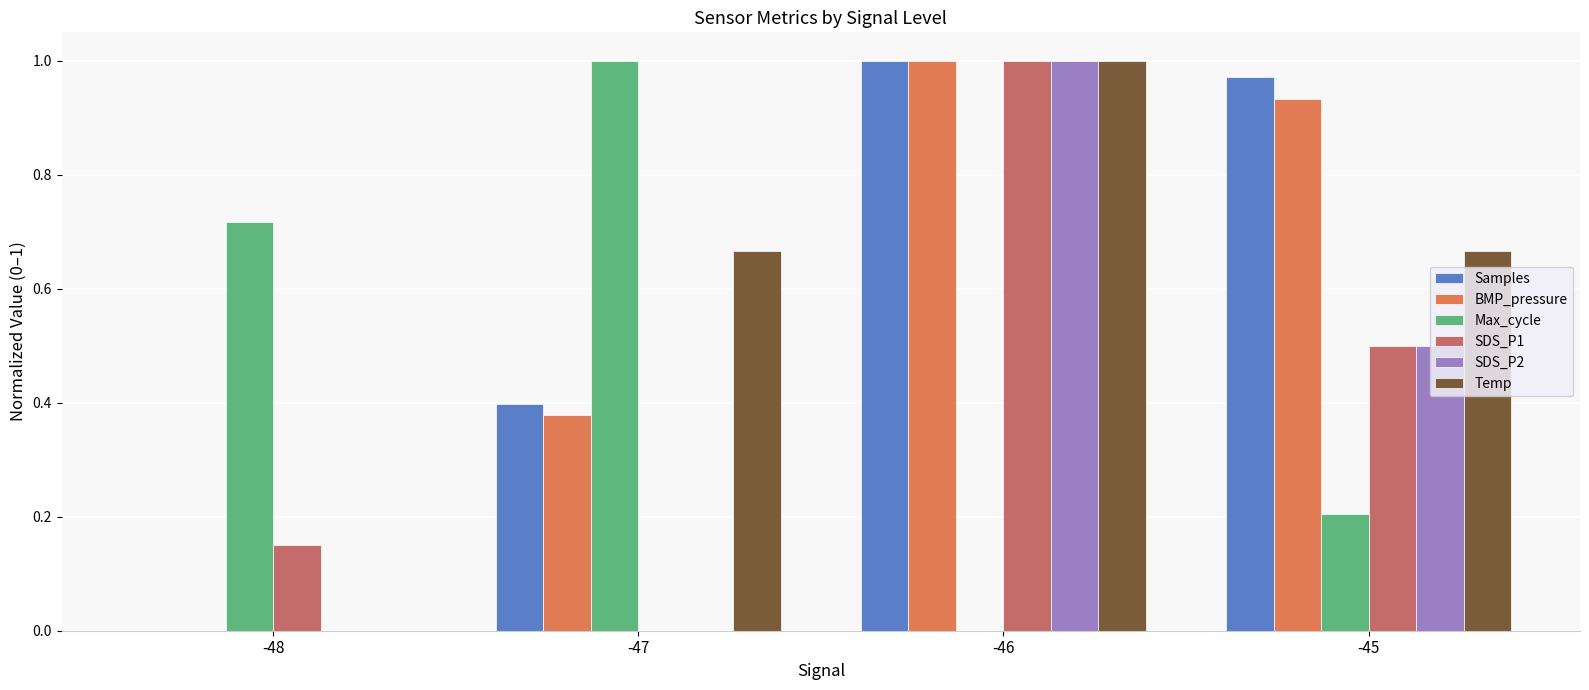

The value of SDS_P2 at -48 is 0.0. True or false?

True